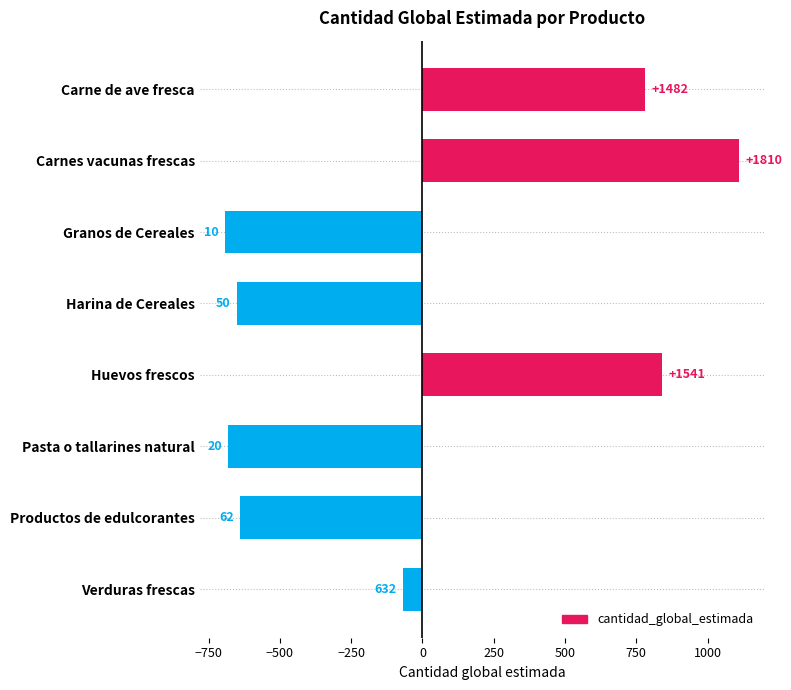

How many bars are there in total?

8